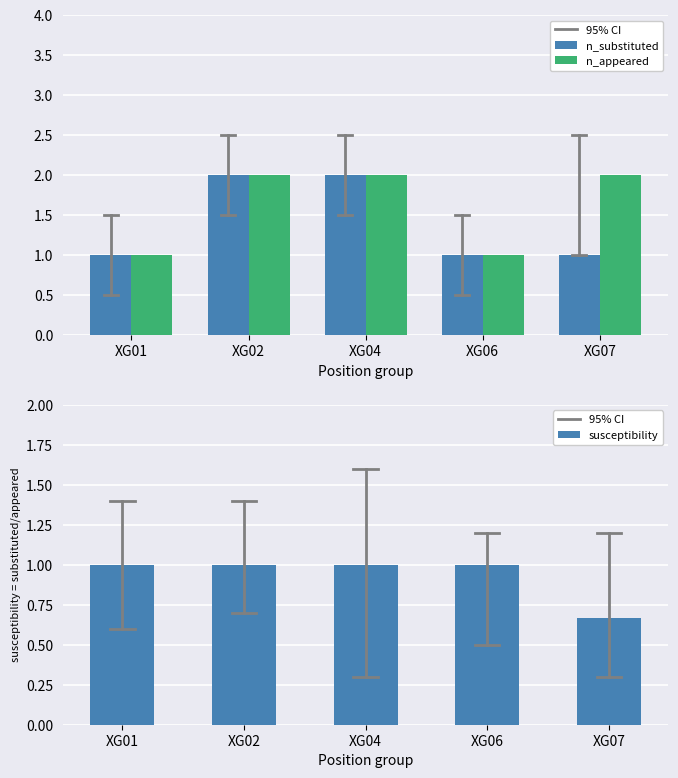

Does the chart contain any negative values?

No